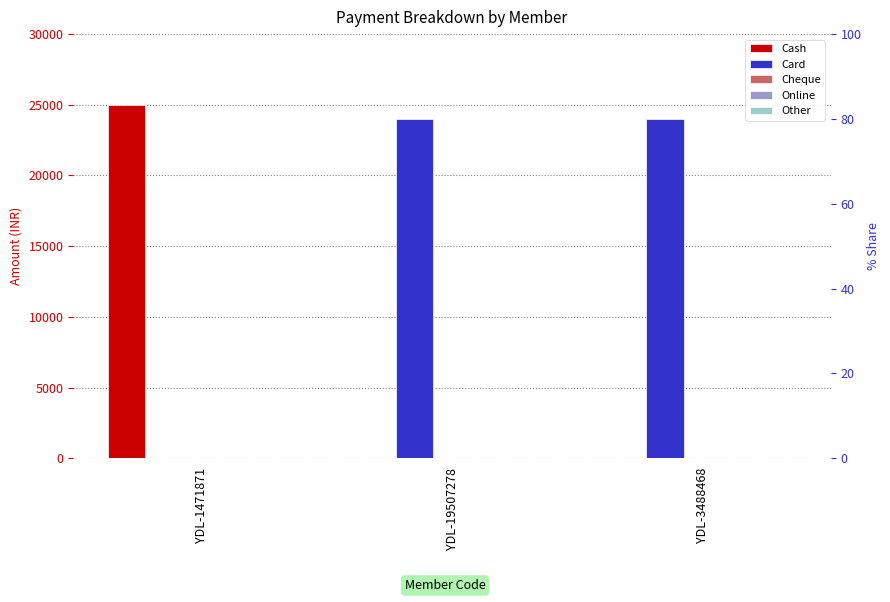

Where is Other nearest to the value 0?

YDL-1471871